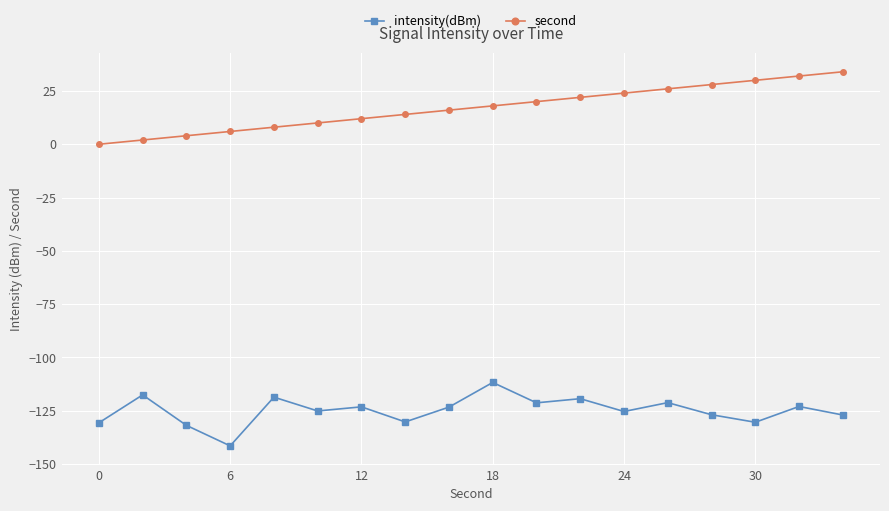

How many interior local peaks does the intensity(dBm) series have?

7